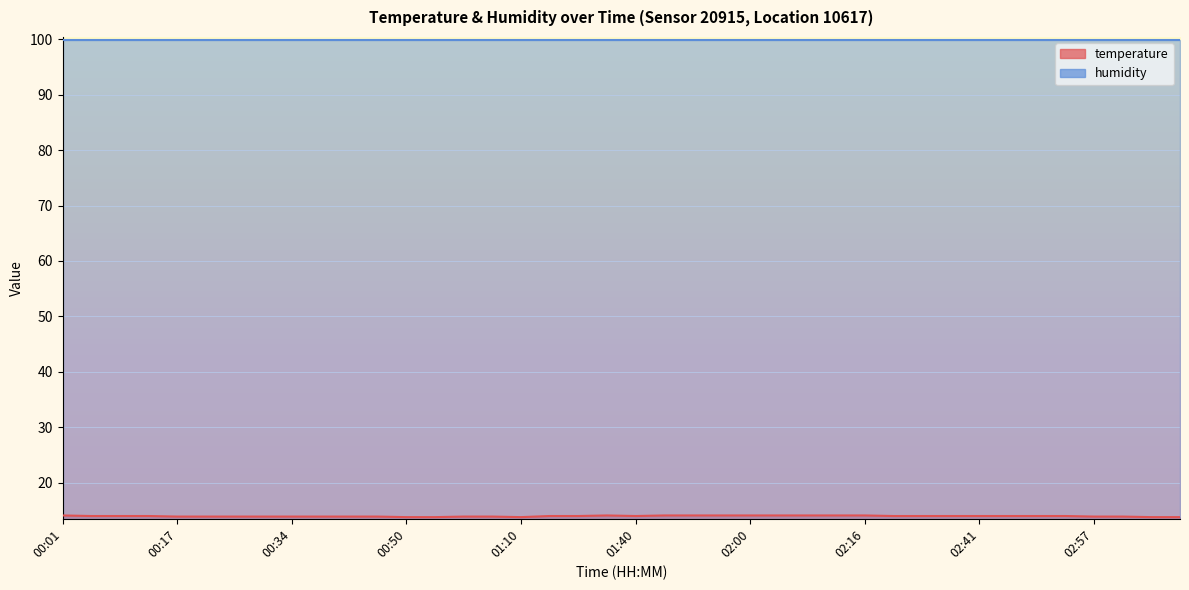

What is the sum of all values?

558.8